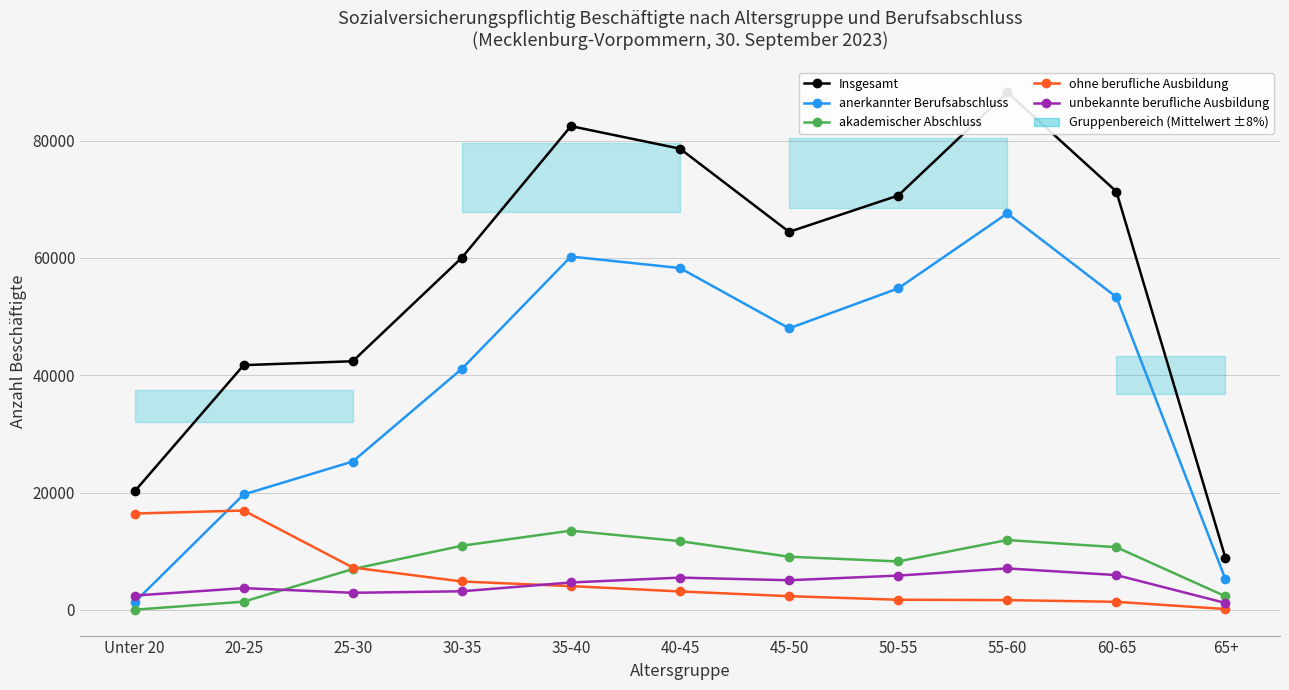

At which category is the sum across all series the highest?

55-60